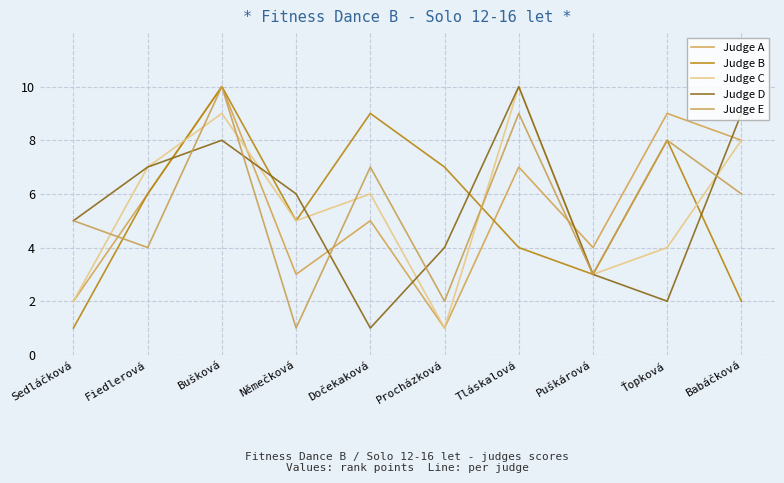

How many distinct data groups are displayed?

5